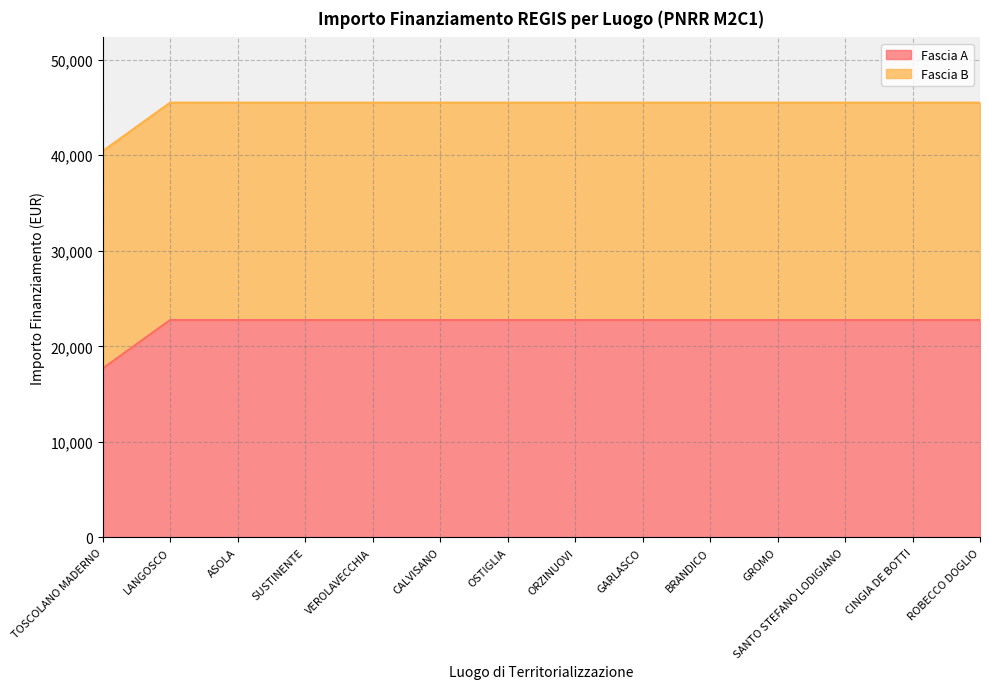

What position from the left is LANGOSCO?

2